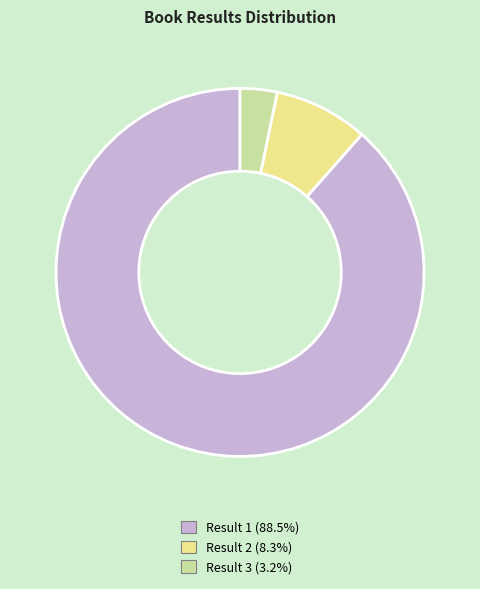

Does any single category account for the majority?

Yes